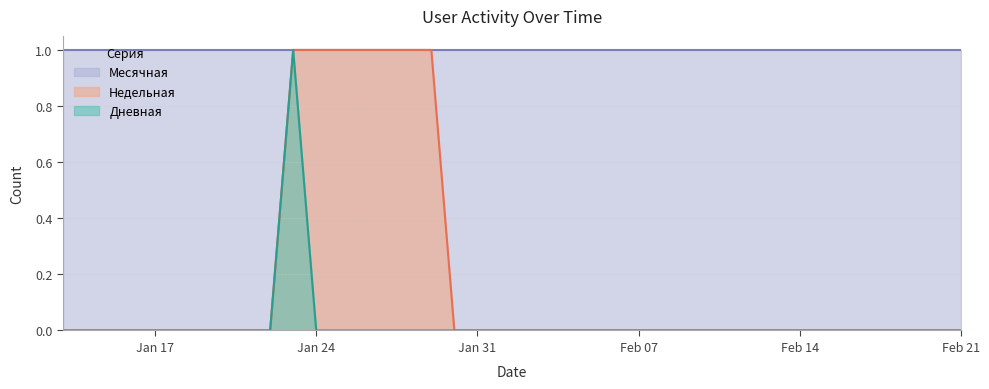

What is the label of the 13th point from the right?

2017-02-09